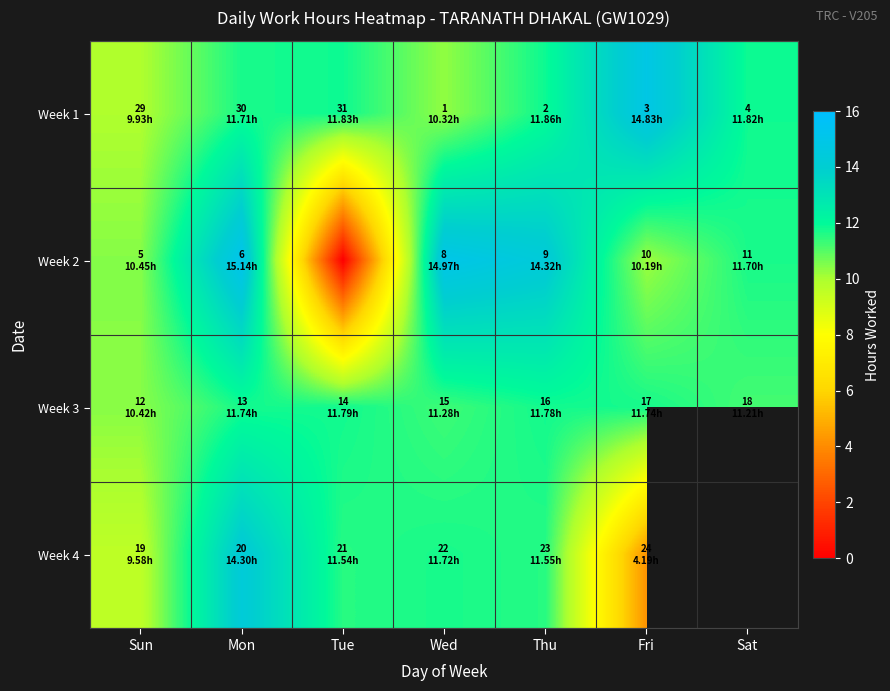

Which series has the widest spread of values?

Week 2